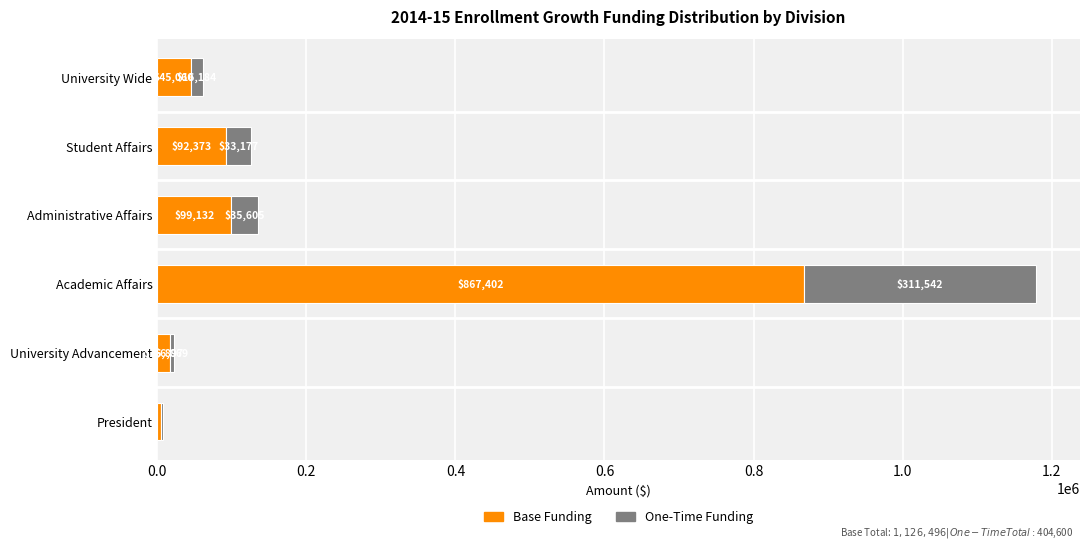

The value of Base Funding at Student Affairs is 92372.7. True or false?

True